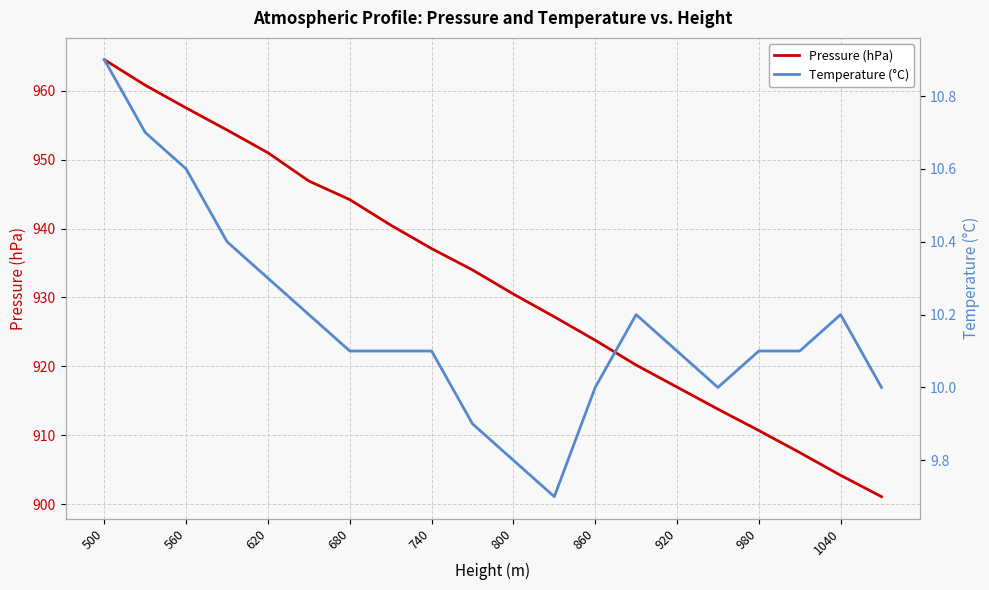

List the series in order of their overall mean, lowest first.

Temperature (°C), Pressure (hPa)